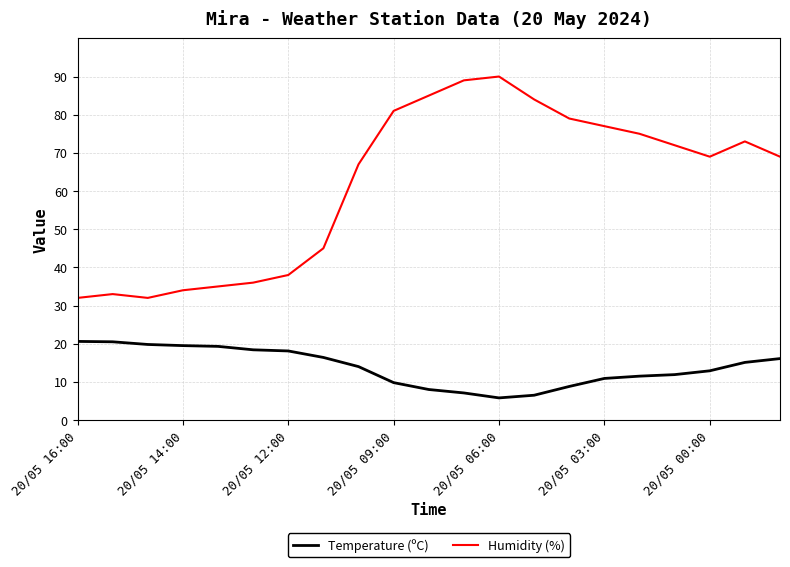

True or false: Temperature (ºC) and Humidity (%) cross at least once.

False